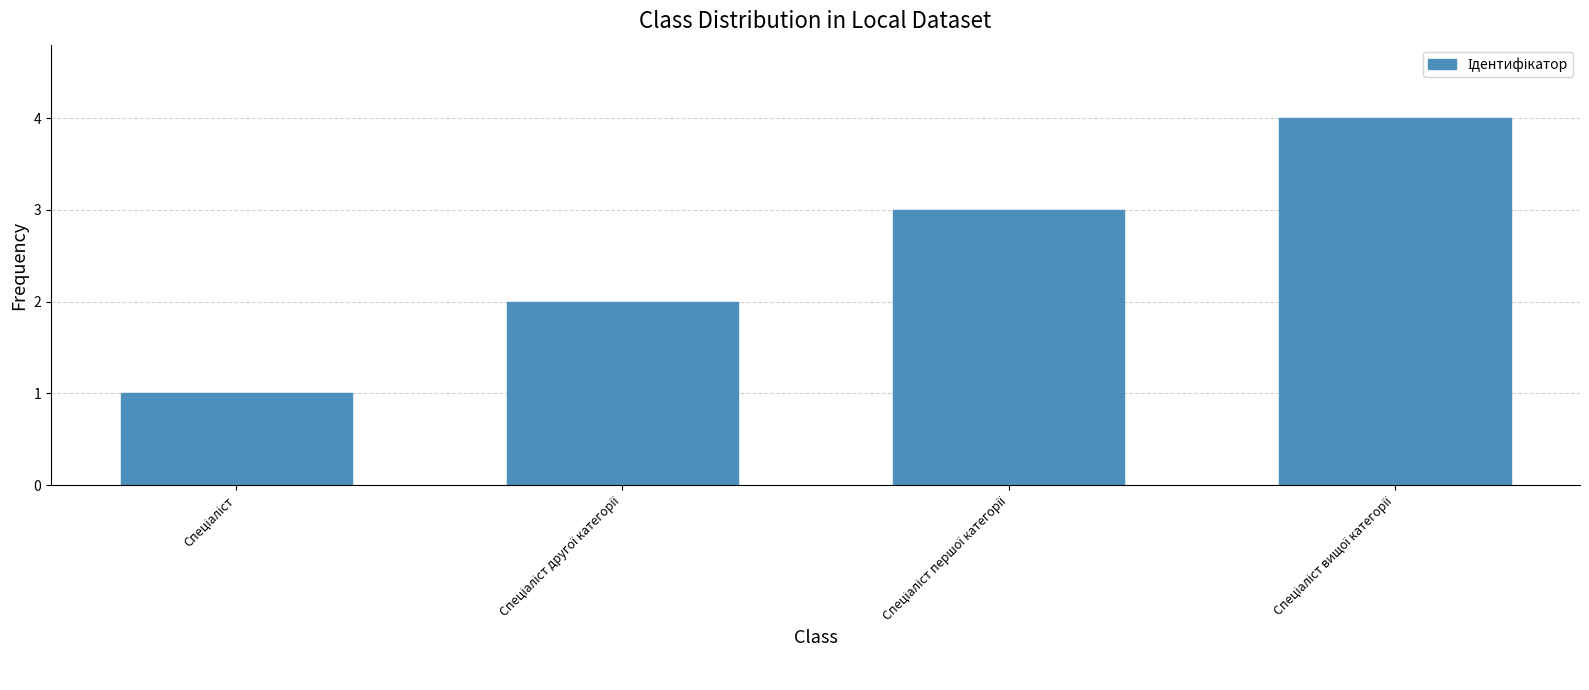

What is the greatest value displayed?

4